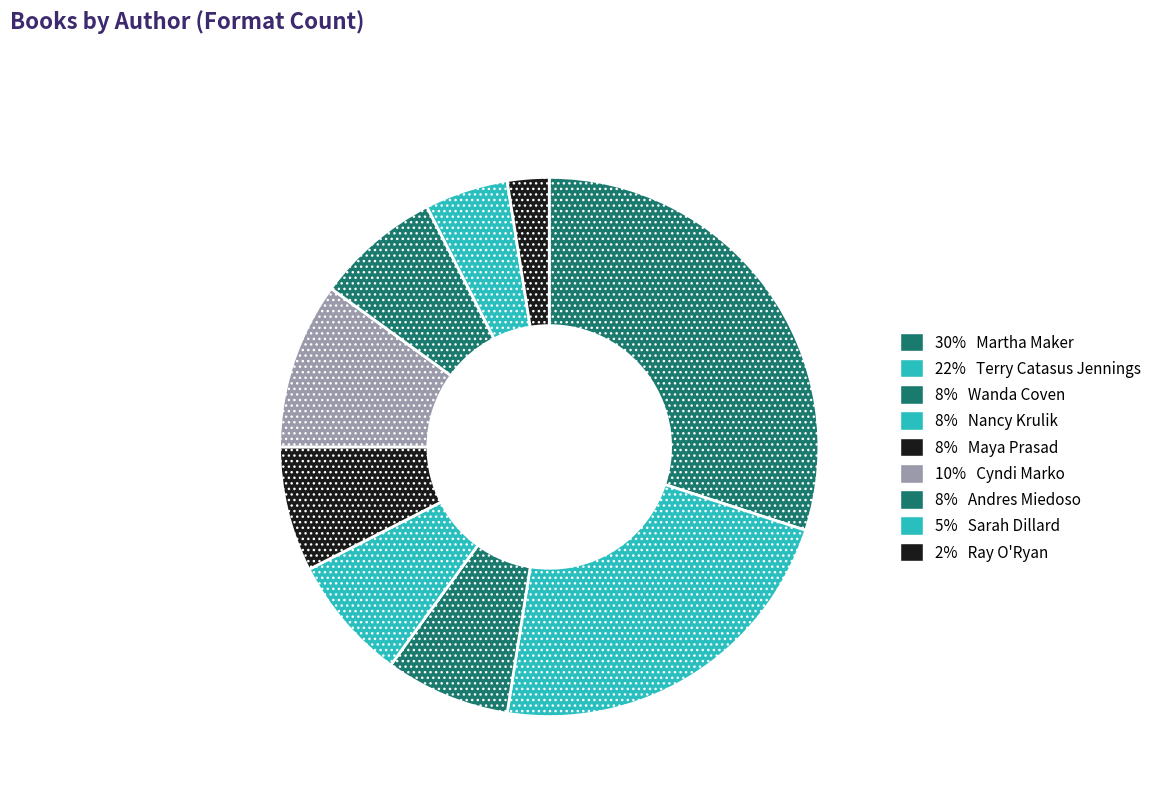

Count the number of slices in the pie.

9